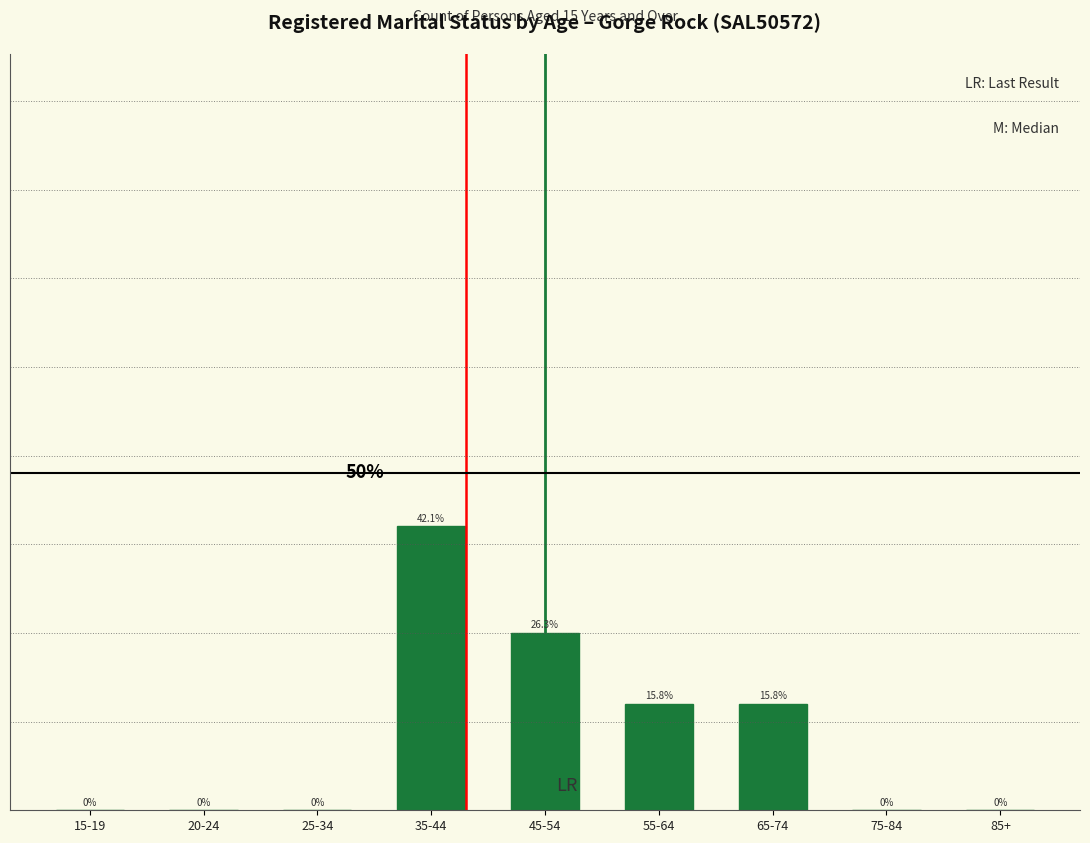

At which category does the chart reach its peak across all series?

35-44